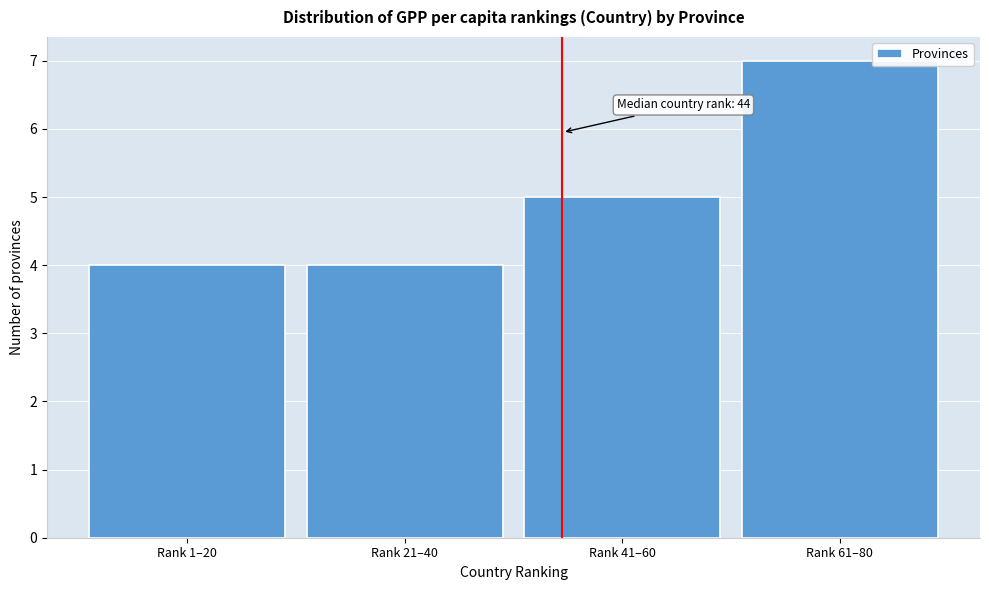

Reading left to right, what are all the values shown in this chart?

Rank 1–20=4	Rank 21–40=4	Rank 41–60=5	Rank 61–80=7